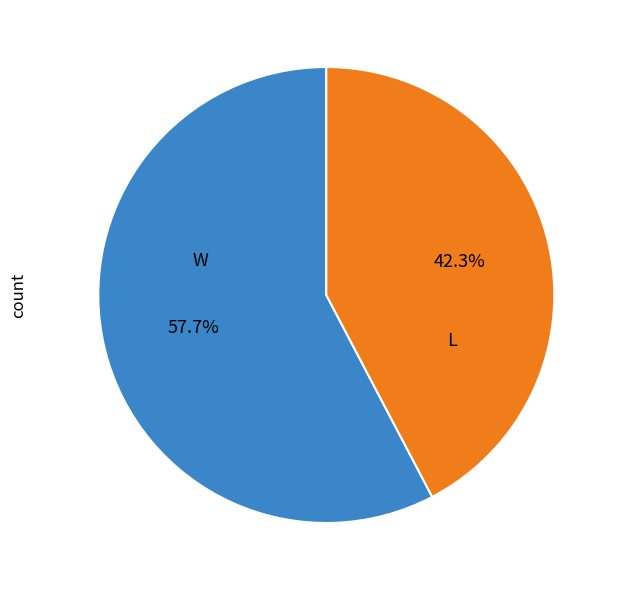

Does any single category account for the majority?

Yes